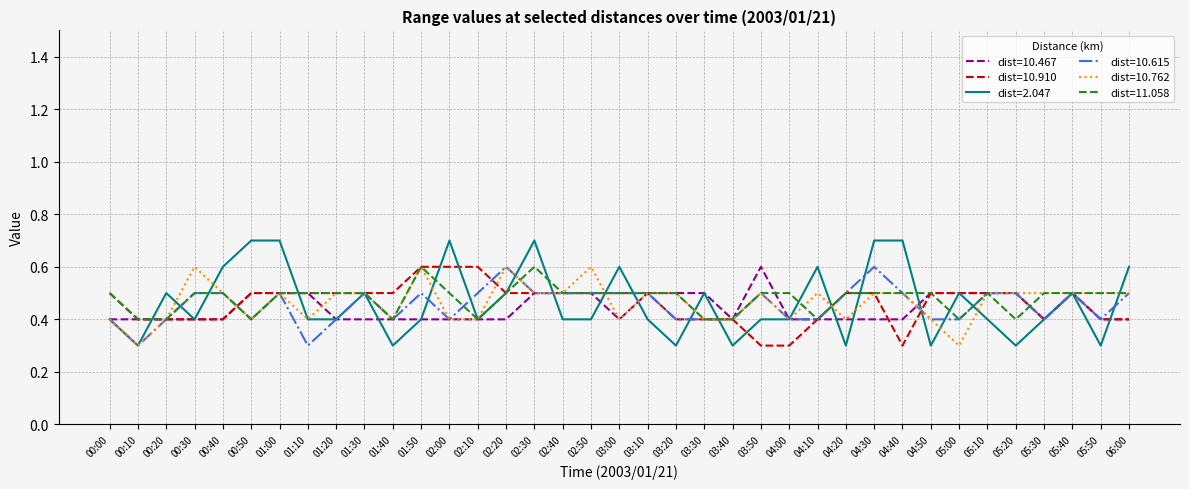

Which series has the largest range (max minus min)?

dist=2.047